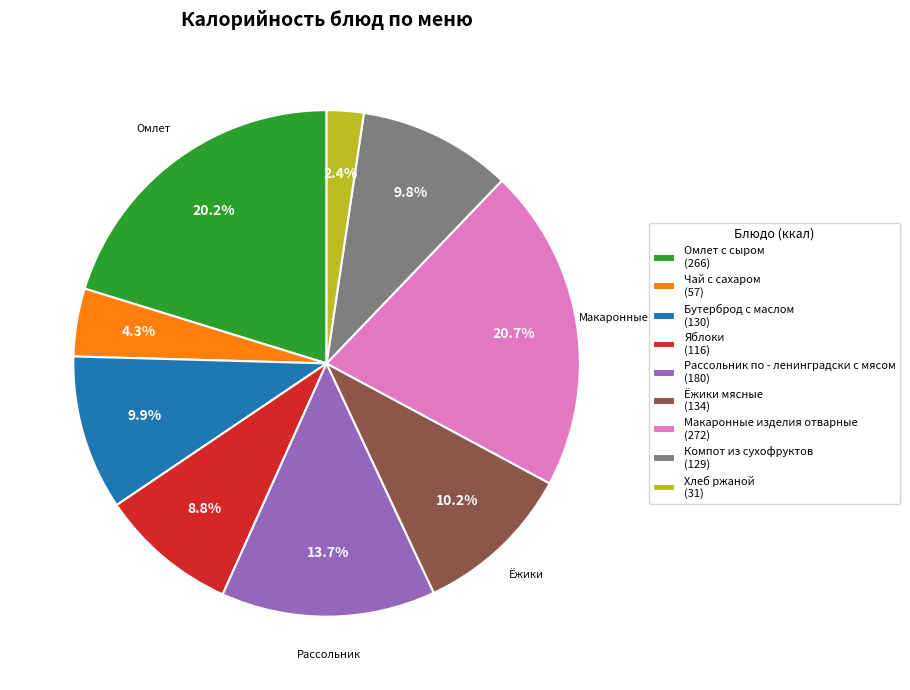

What percentage do Чай с сахаром (57) and Ёжики мясные (134) together represent?

14.5%